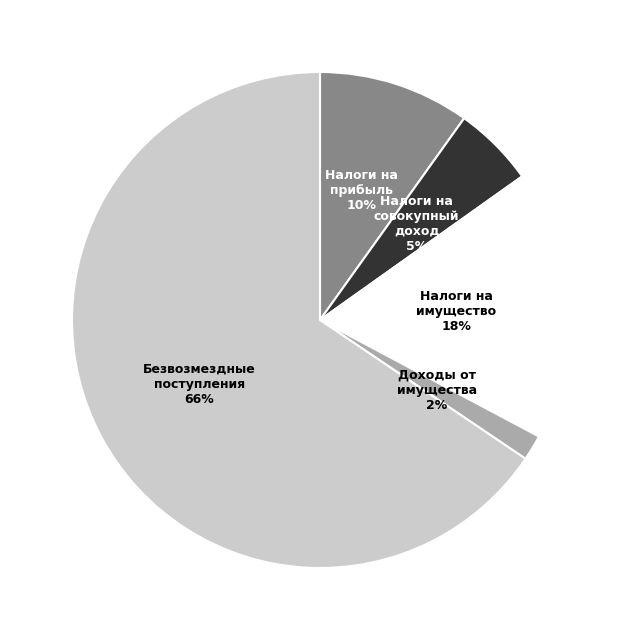

To the nearest percent, what is the average slice percentage?

20%